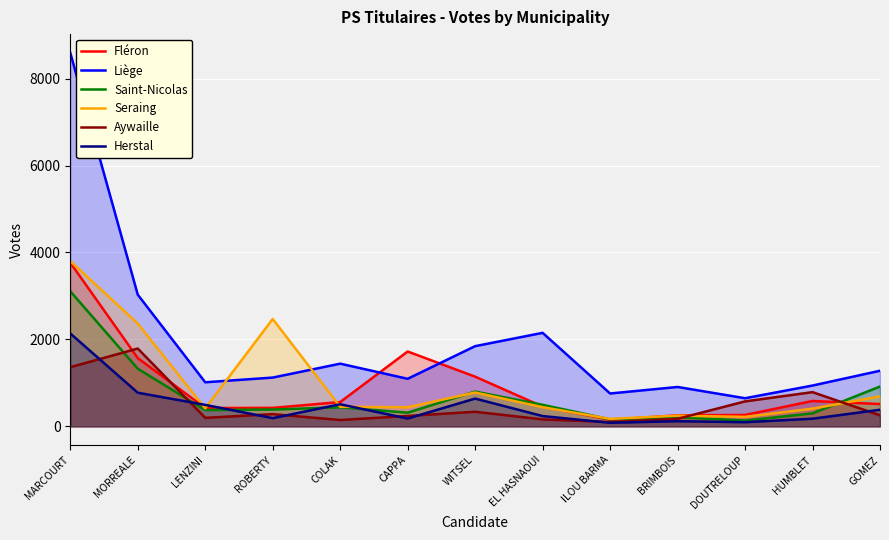

The Seraing series shows 246 at BRIMBOIS. True or false?

True